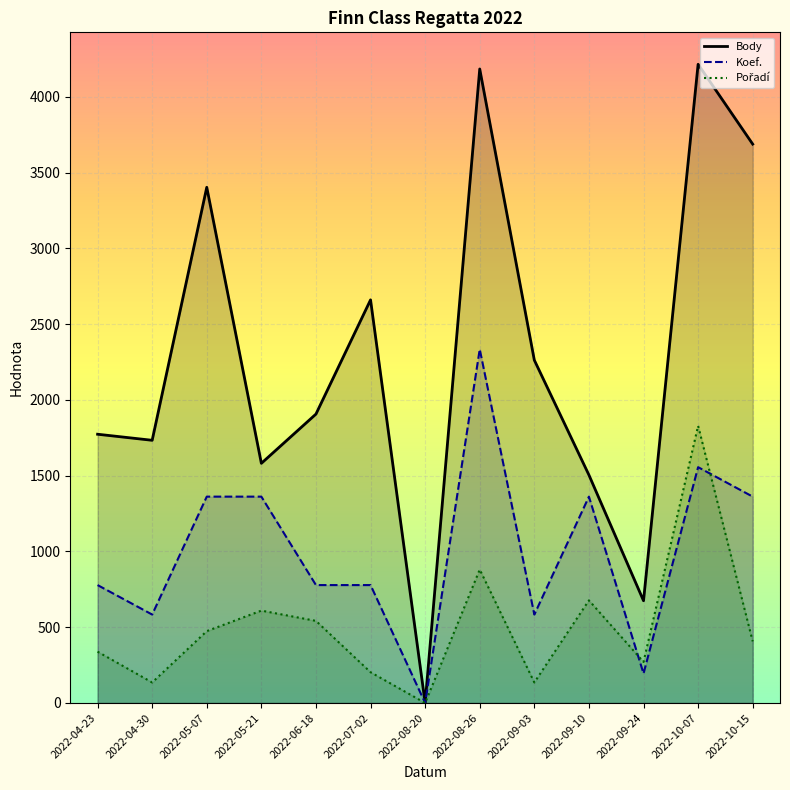

What is the spread (max minus min) of values at 2022-10-07?

2659.3